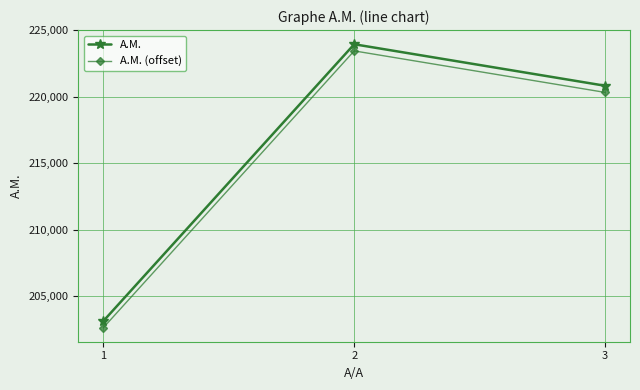

Rank the categories by Α.Μ. value from lowest to highest.

1, 3, 2